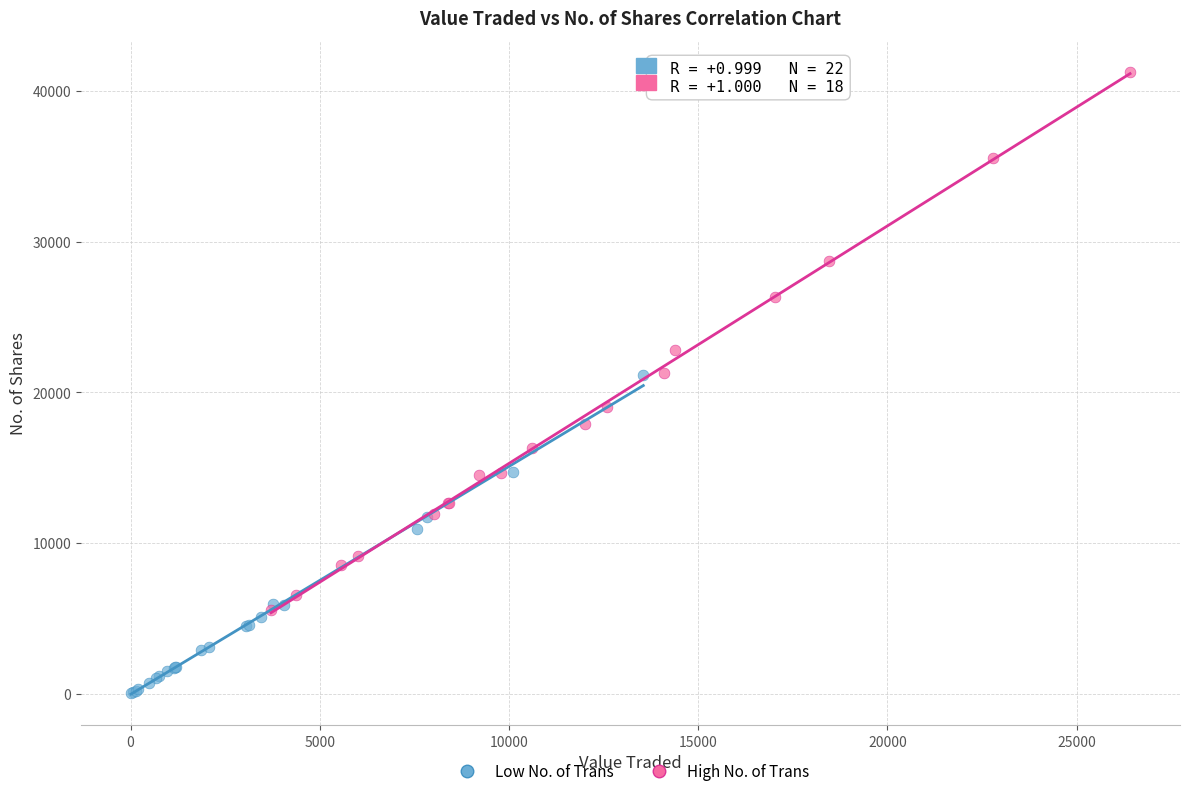

Which series reaches the maximum Y coordinate?

High No. of Trans